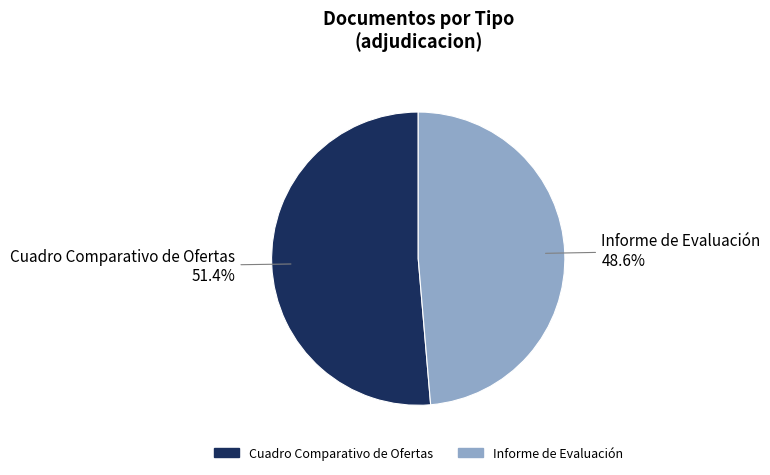

Is there any slice that represents more than half of the pie?

Yes